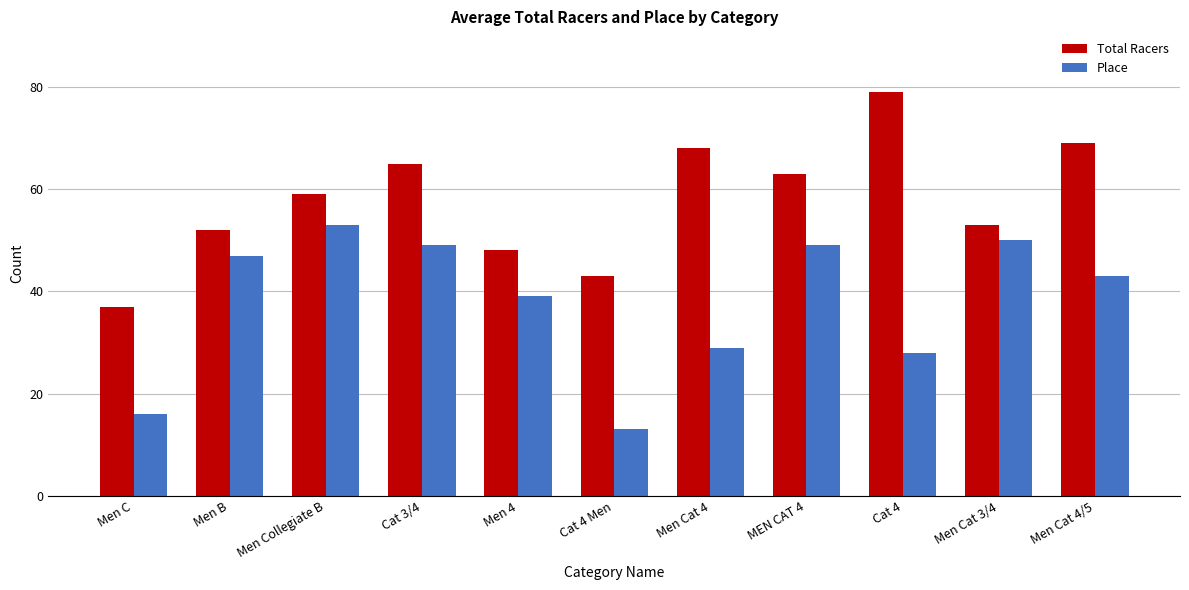

Is it true that Place equals 49 at Cat 3/4?

True